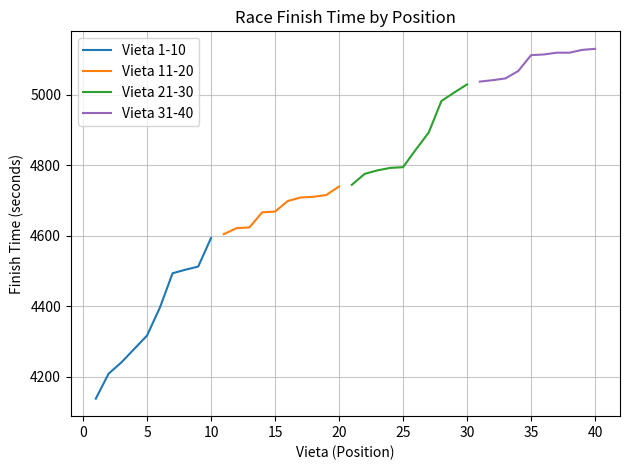

True or false: Vieta 21-30 and Vieta 11-20 cross at least once.

False